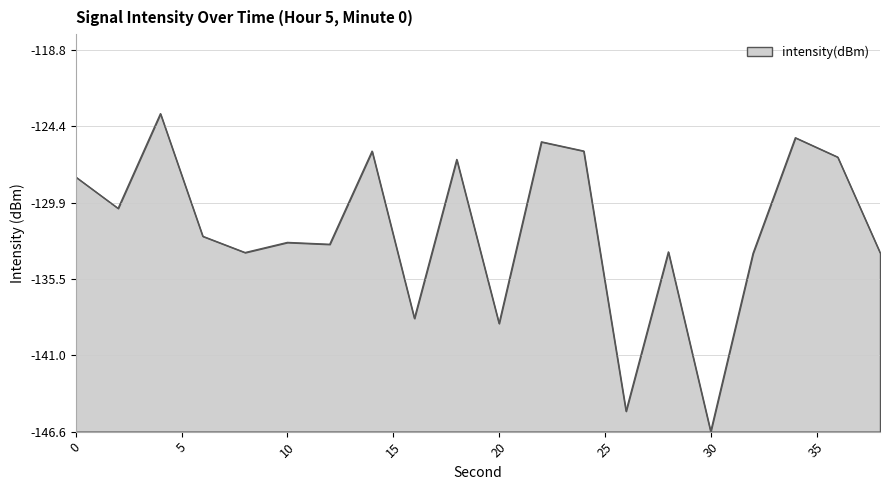

What is the difference between the second highest and minimum values?

21.4